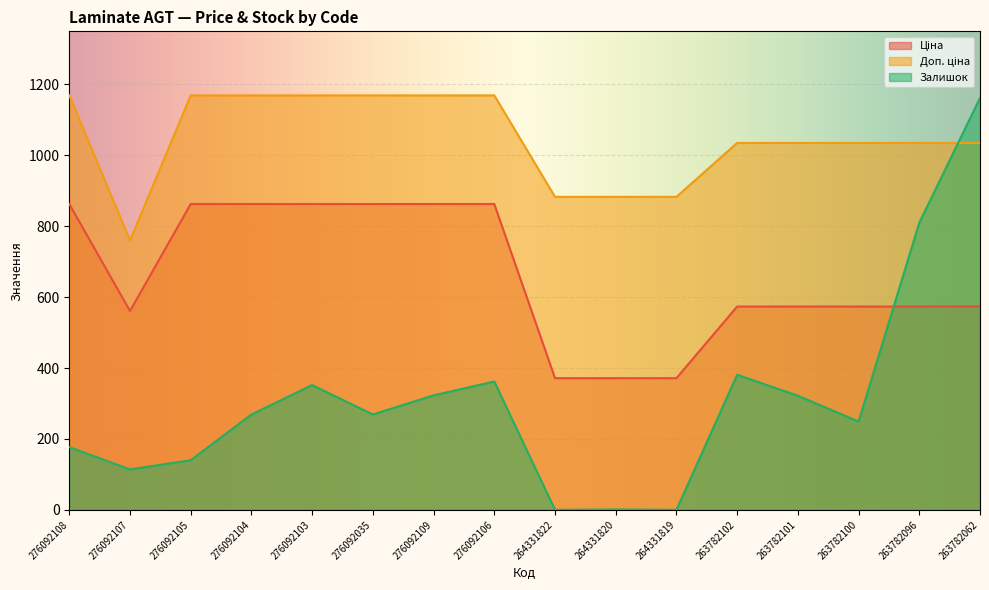

Reading left to right, what are all the values shown in this chart?

Ціна: 276092108=862.8	276092107=560.8	276092105=862.8	276092104=862.8	276092103=862.8	276092035=862.8	276092109=862.8	276092106=862.8	264331822=371.4	264331820=371.4	264331819=371.4	263782102=573.5	263782101=573.5	263782100=573.5	263782096=573.5	263782062=573.5
Доп. ціна: 276092108=1169.2	276092107=760.0	276092105=1169.2	276092104=1169.2	276092103=1169.2	276092035=1169.2	276092109=1169.2	276092106=1169.2	264331822=883.0	264331820=883.0	264331819=883.0	263782102=1035.1	263782101=1035.1	263782100=1035.1	263782096=1035.1	263782062=1035.1
Залишок: 276092108=177.0	276092107=114.0	276092105=140.0	276092104=269.0	276092103=352.0	276092035=269.0	276092109=323.0	276092106=362.0	264331822=0.0	264331820=1.0	264331819=0.0	263782102=381.0	263782101=322.0	263782100=249.0	263782096=810.0	263782062=1162.0